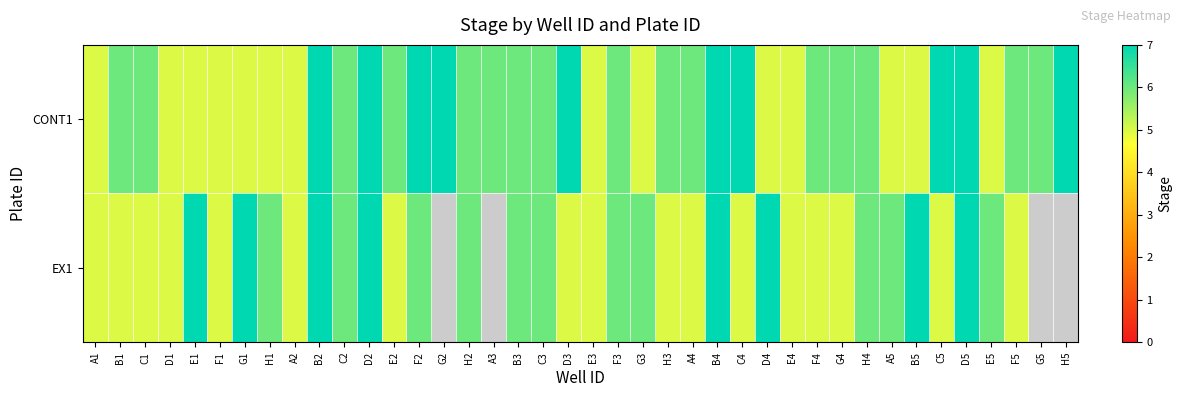

What is the spread (max minus min) of values at F4?

1.0